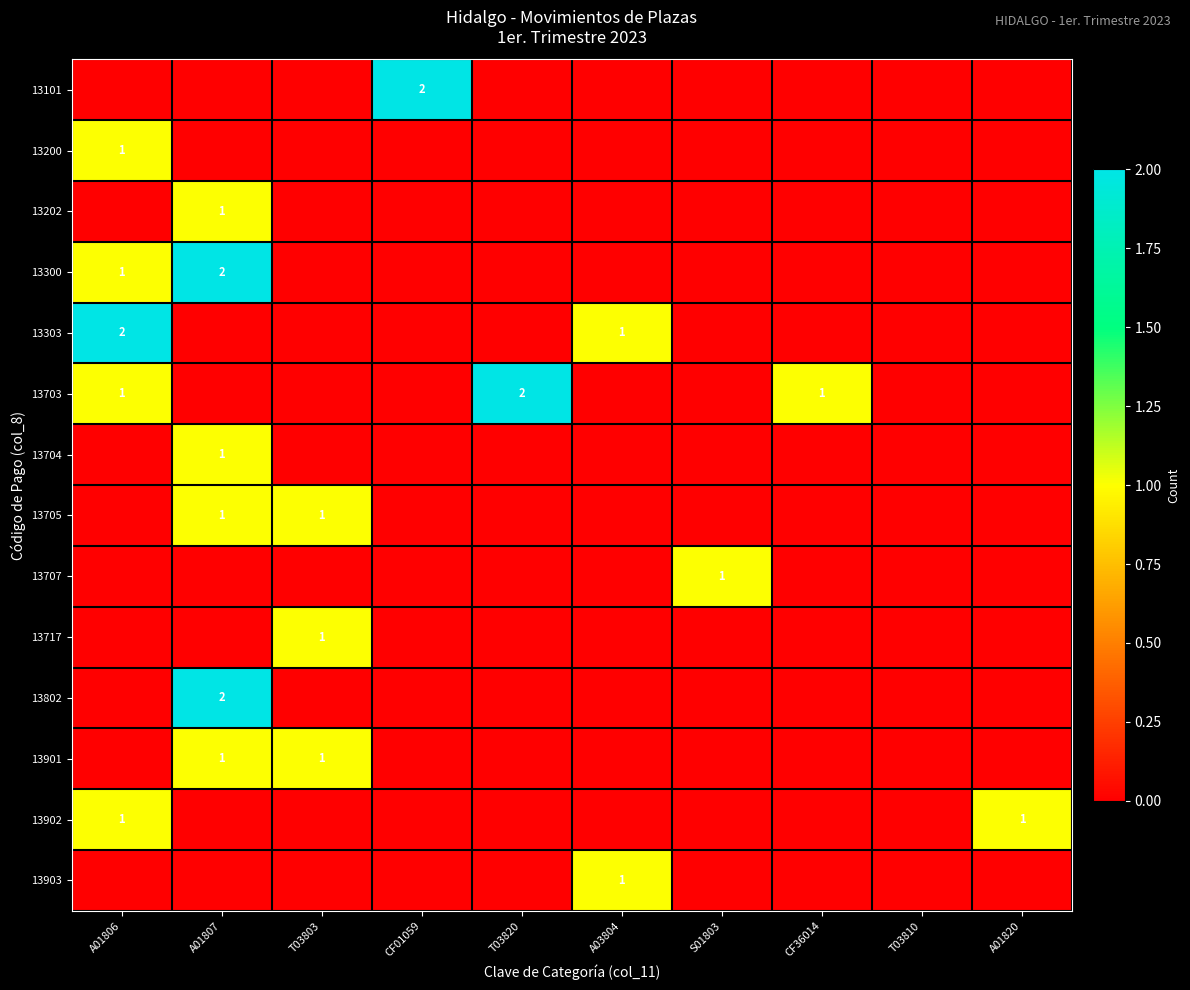

What is the highest value of the 13303 series?

2